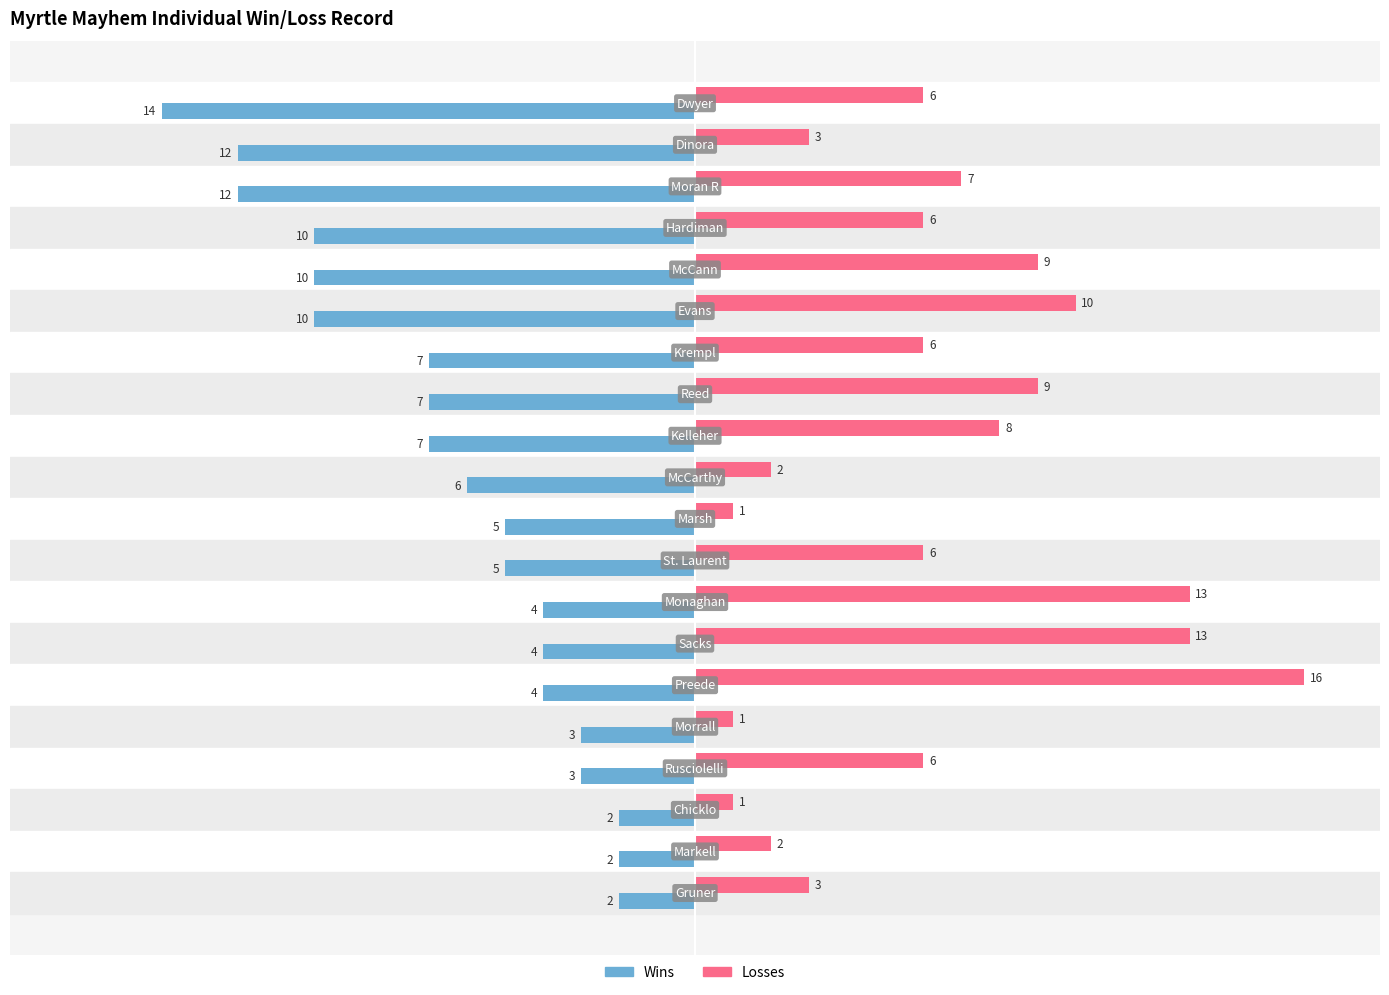

What is the minimum value shown in the chart?

-14